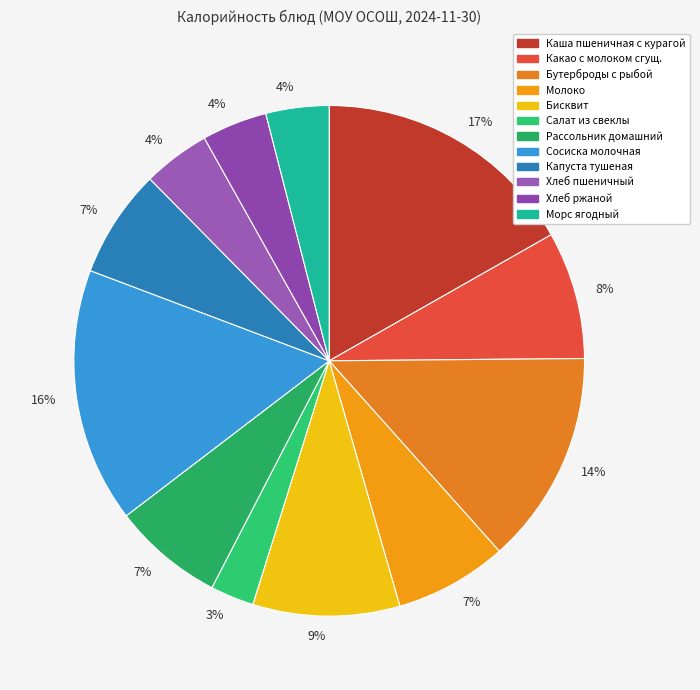

How many slices are in this pie chart?

12